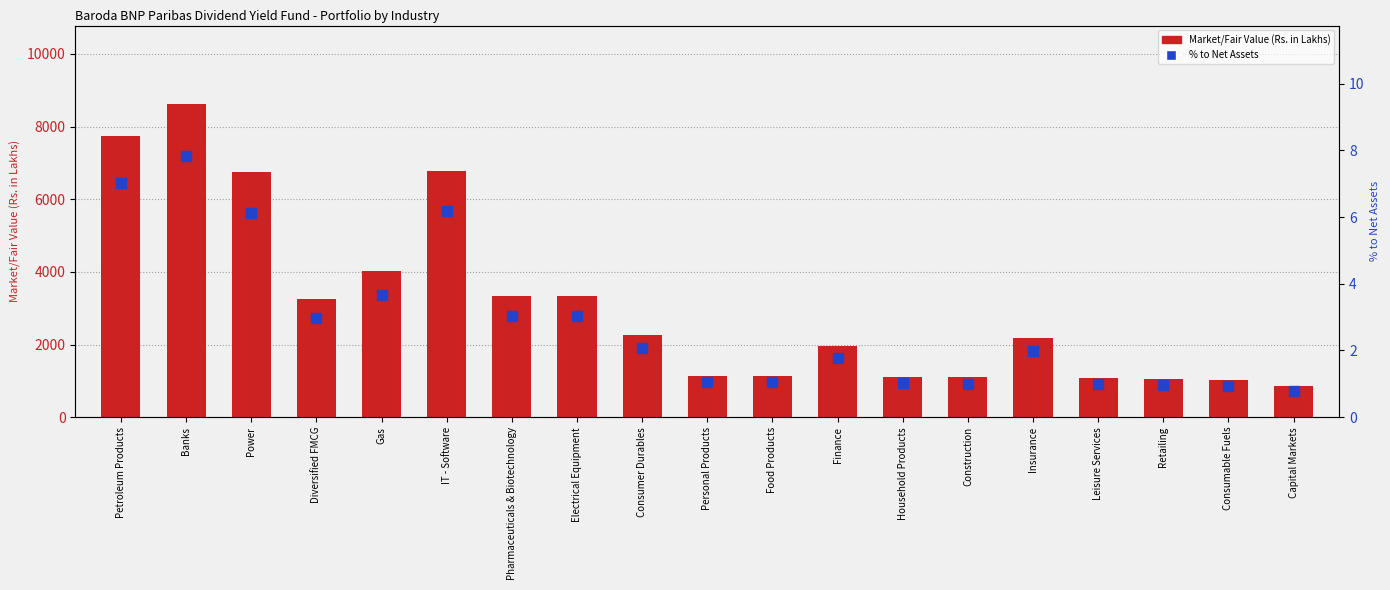

What is the highest value of the Market/Fair Value (Rs. in Lakhs) series?

8624.6